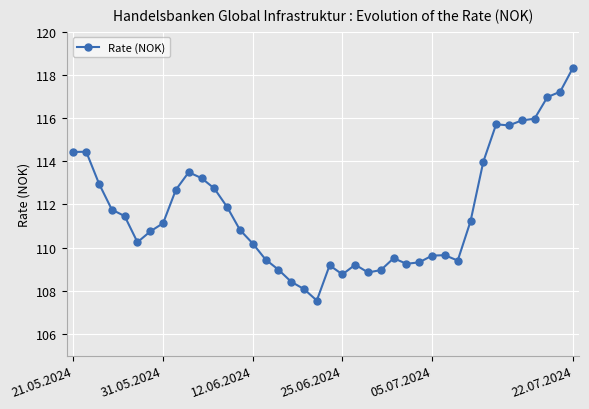

What is the difference between the maximum and minimum values?

10.8